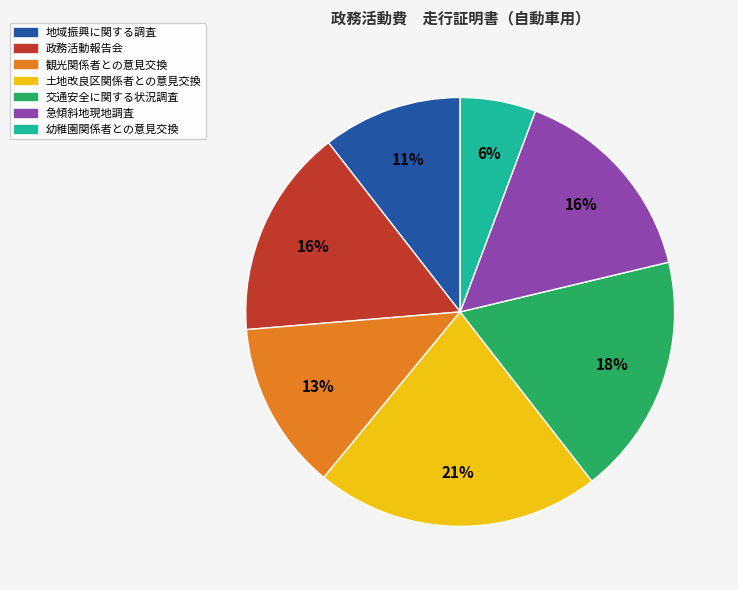

Combined, do 交通安全に関する状況調査 and 観光関係者との意見交換 account for over 50%?

No